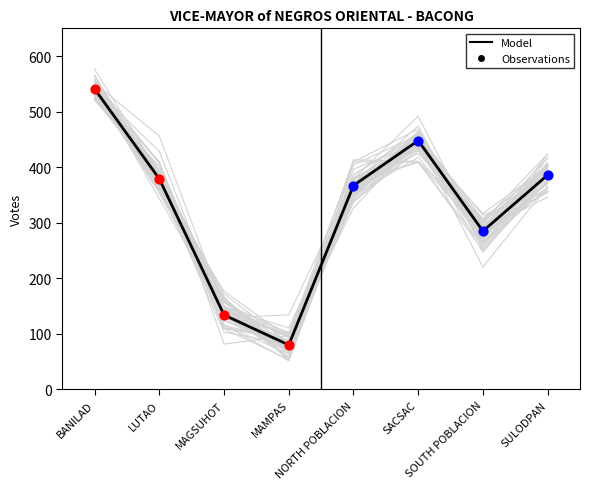

What is the change in value from LUTAO to SOUTH POBLACION?

-94